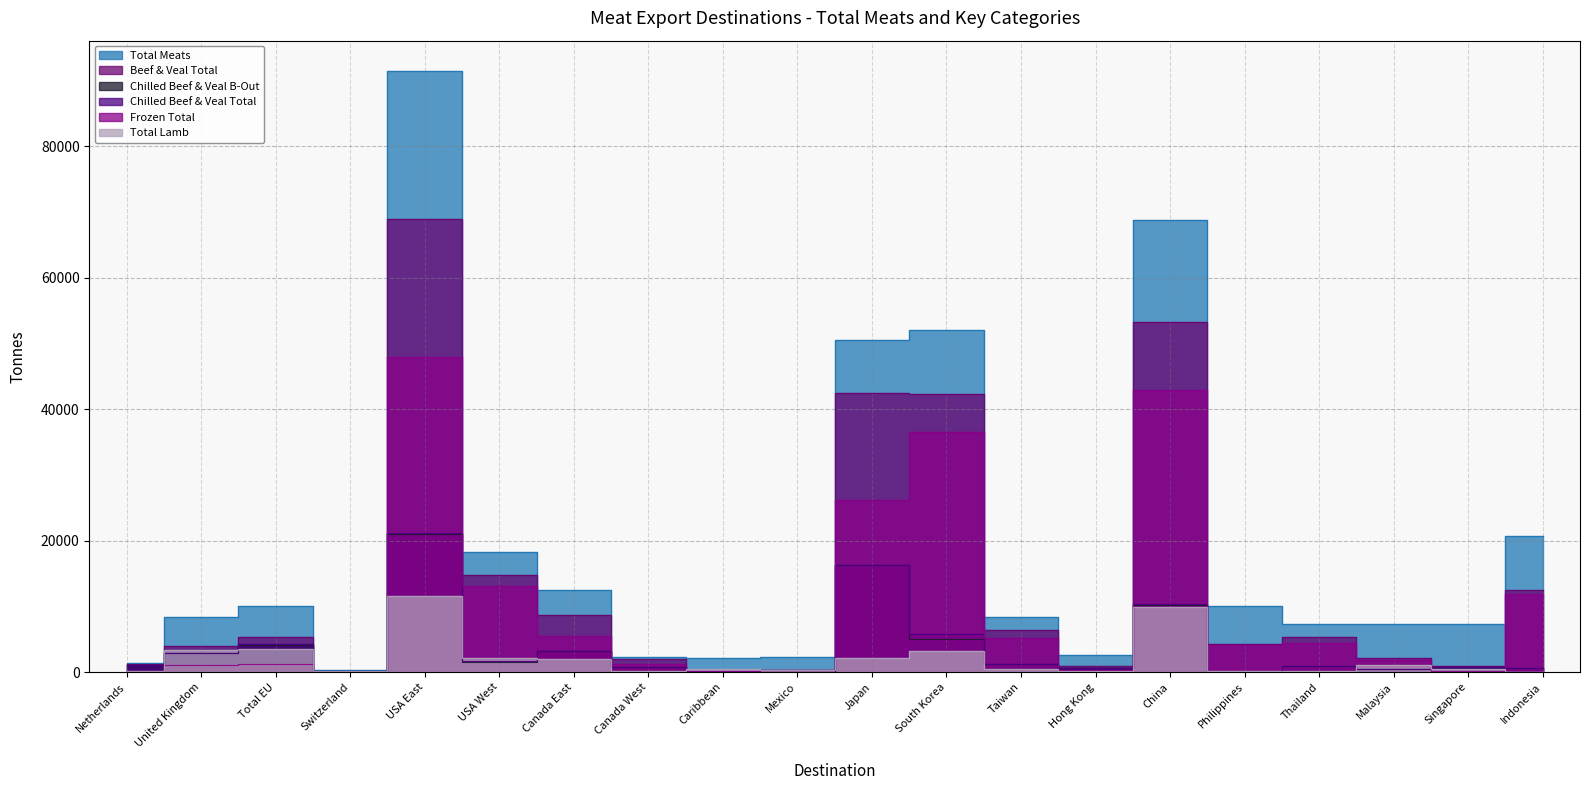

At how many categories does at least one series exceed 62737?

2